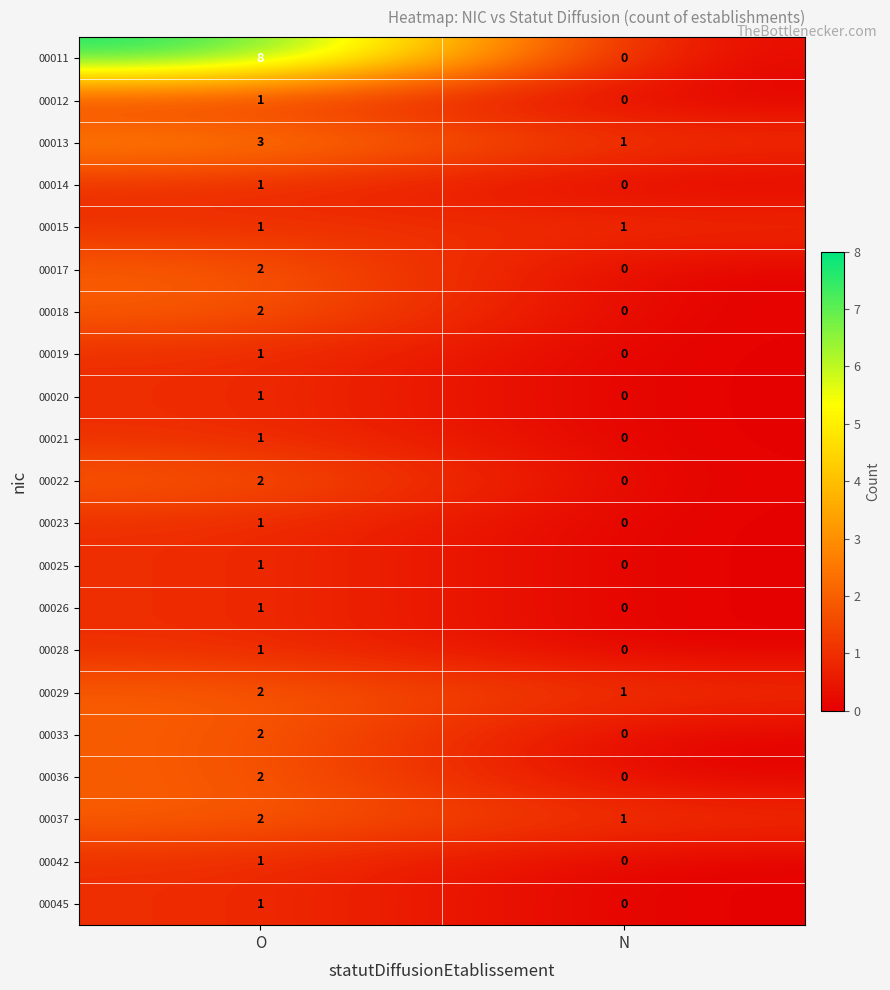

Which category has the lowest value across all series?

N